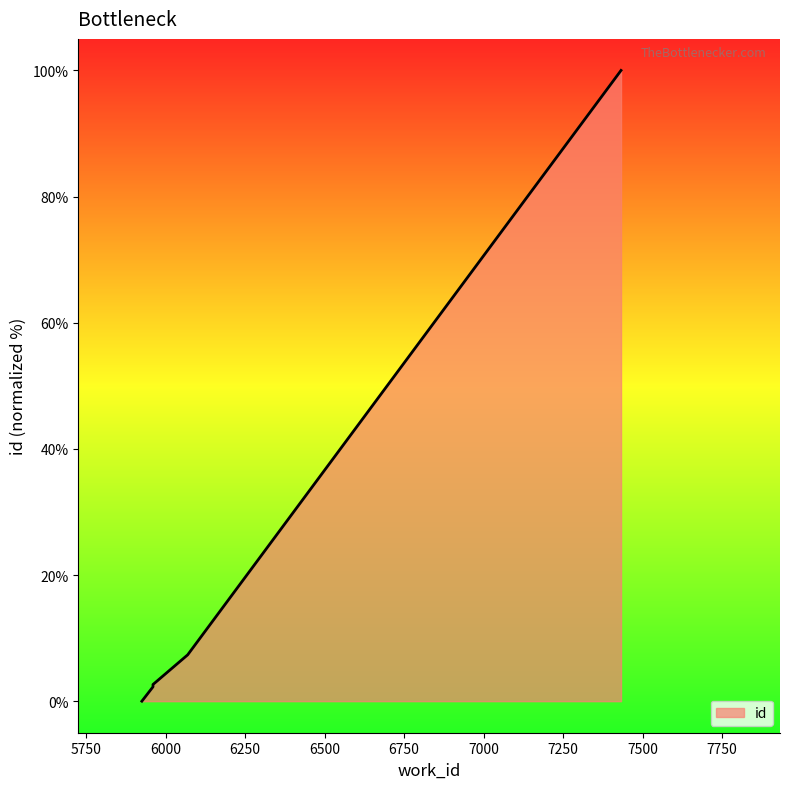

Reading left to right, list all the values displayed in this chart.

0.0	2.3	2.6	7.3	100.0